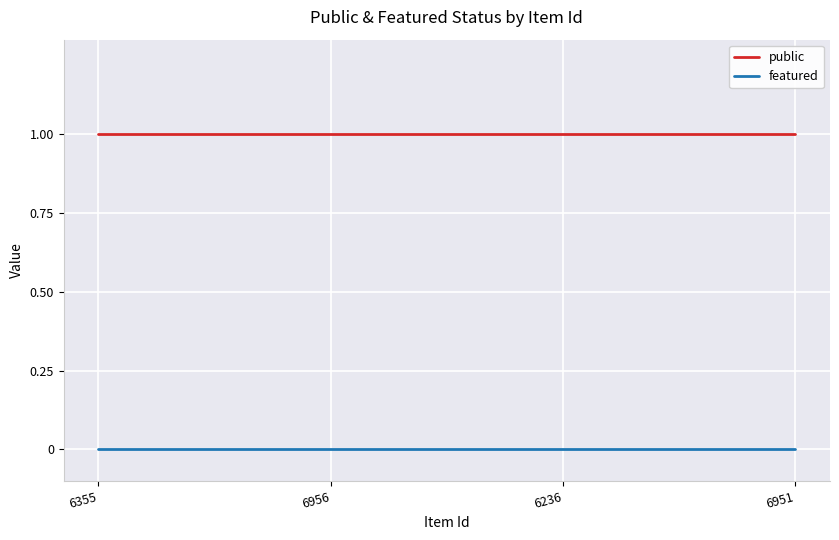

Which series has the largest total across all categories?

public